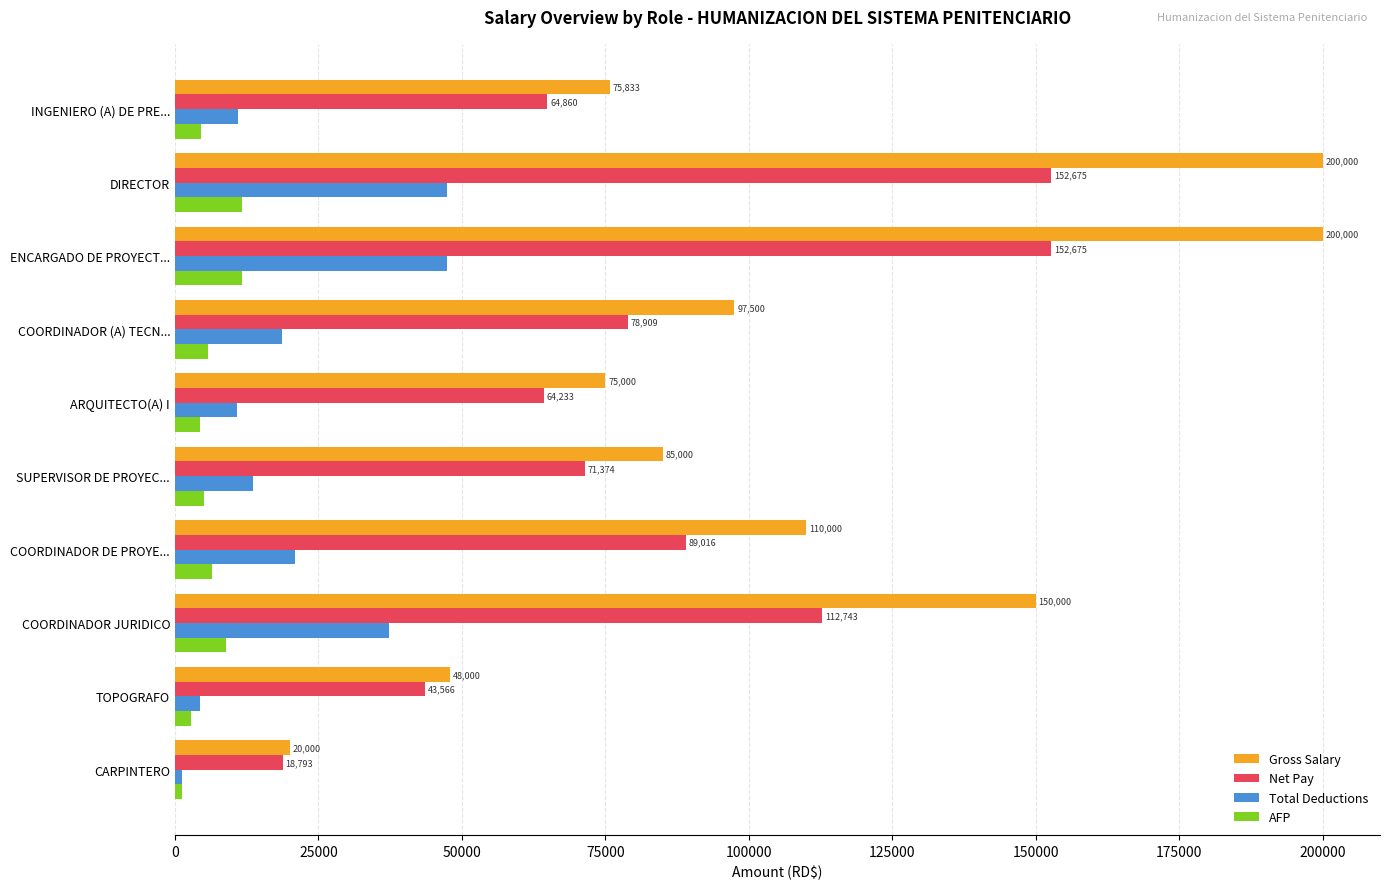

True or false: Gross Salary has a value of 51889.0 at ENCARGADO DE PROYECT....

False